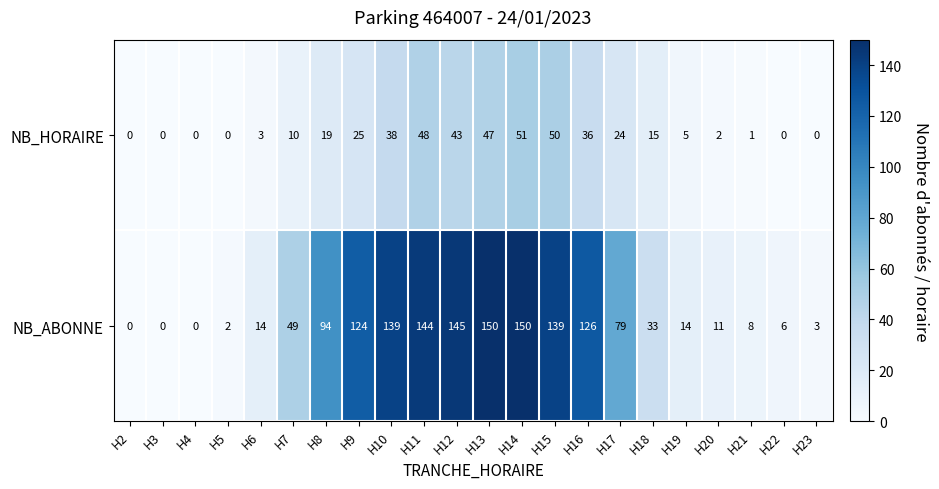

At which category is the sum across all series the highest?

H14